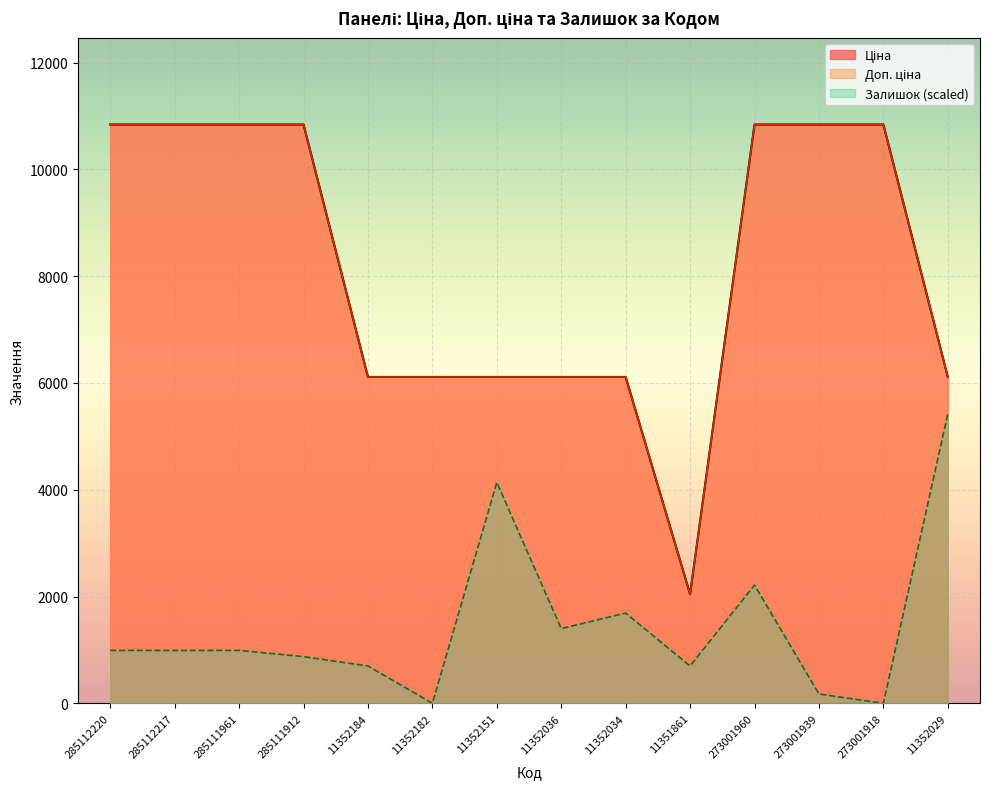

Reading left to right, transcribe all the data shown in this chart.

Ціна: 10840.1	10840.1	10840.1	10840.1	6112.5	6112.5	6112.5	6112.5	6112.5	2042.8	10840.1	10840.1	10840.1	6112.5
Доп. ціна: 10840.1	10840.1	10840.1	10840.1	6112.5	6112.5	6112.5	6112.5	6112.5	2043.0	10840.1	10840.1	10840.1	6112.5
Залишок: 990.8	990.8	990.8	874.2	699.4	0.0	4137.9	1398.7	1690.1	699.4	2214.6	174.8	0.0	5420.0